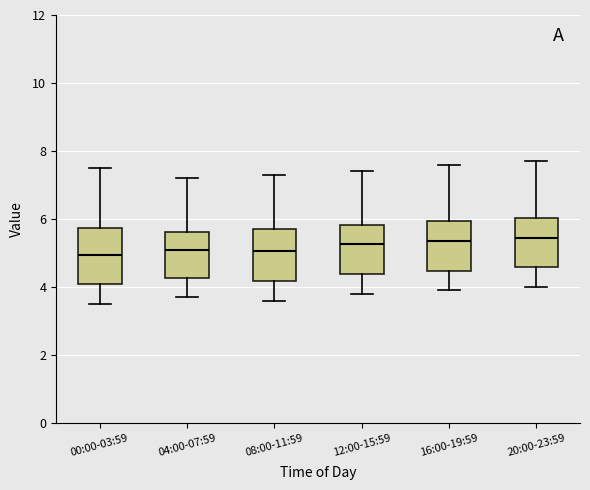

Where does the lower whisker of the box for 20:00-23:59 end on the y-axis? The values are not printed on the chart, so give them approximately, as read against the axis.

4.0